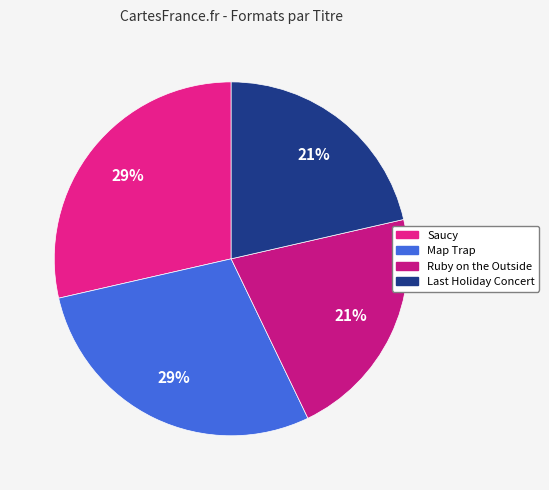

Rank the categories by value from lowest to highest.

Ruby on the Outside, Last Holiday Concert, Saucy, Map Trap